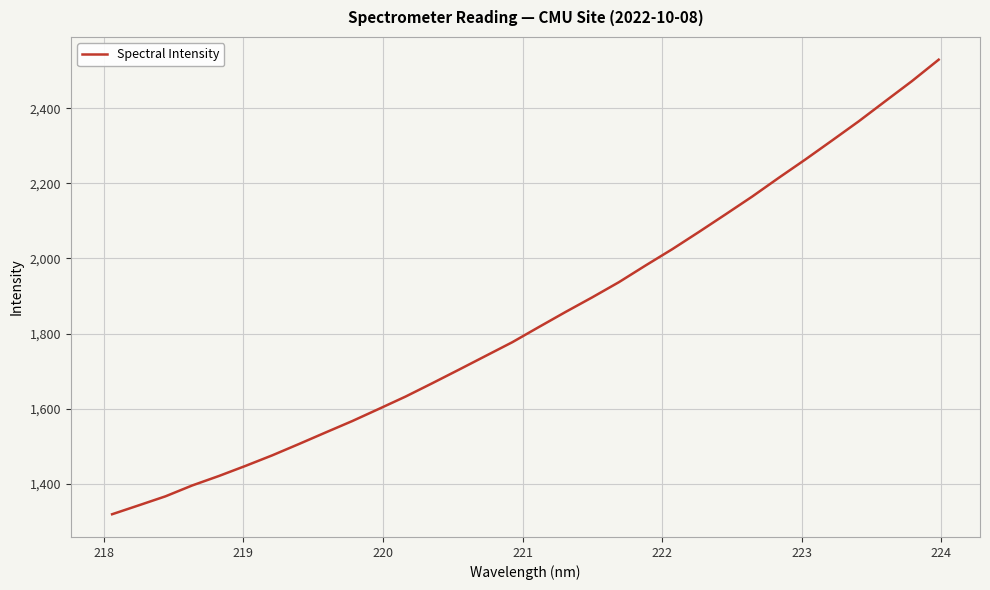

What is the maximum value shown in the chart?

2529.7